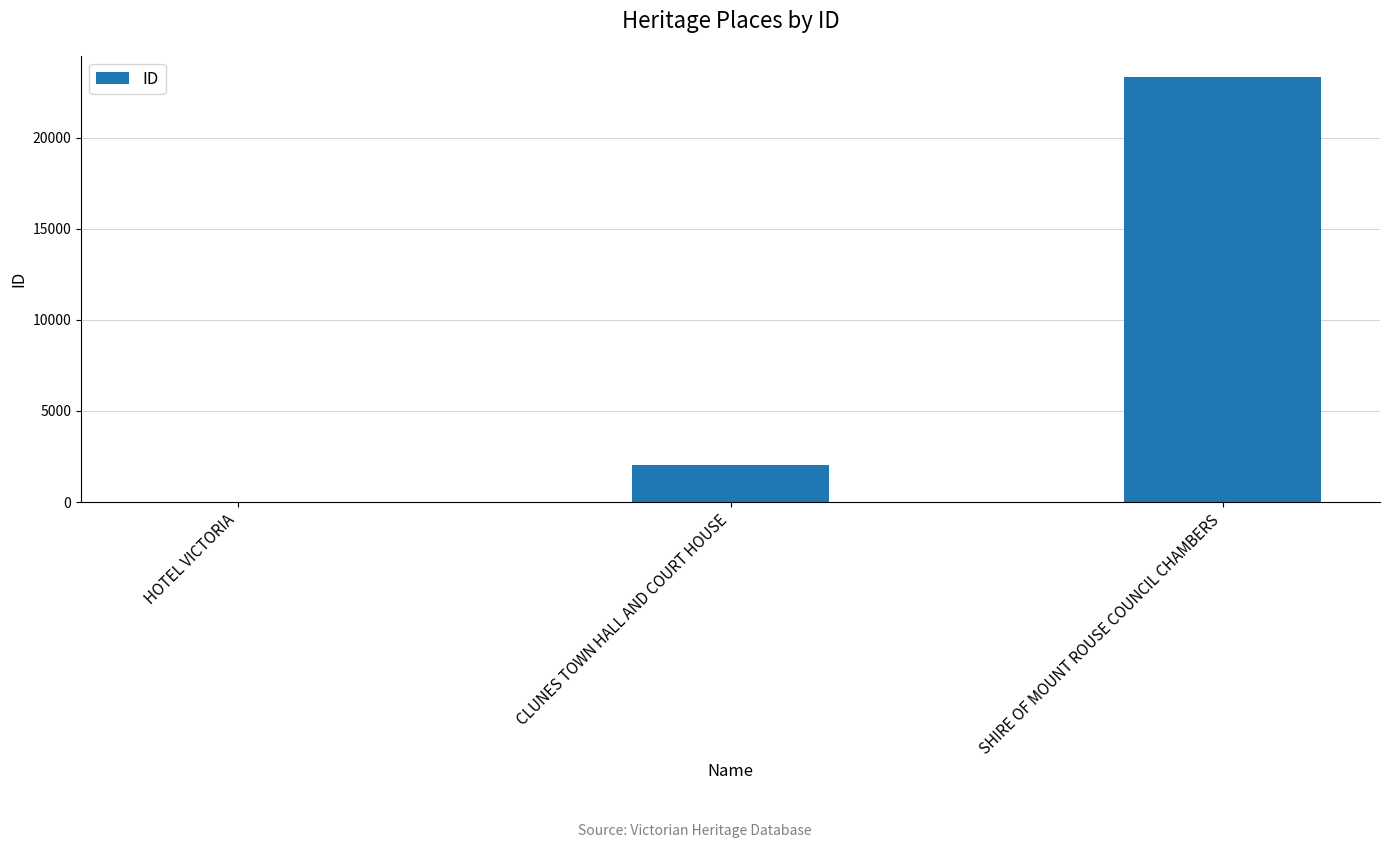

What is the sum of all values?

25368